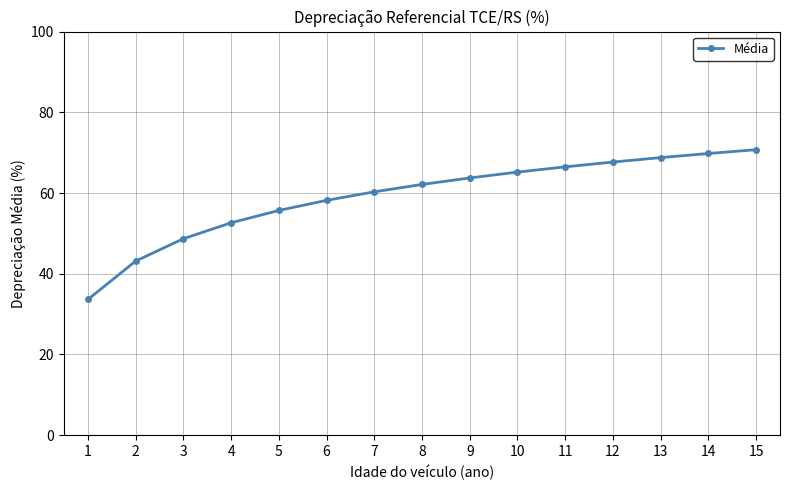

Reading left to right, extract all data points from this chart.

1=33.6	2=43.1	3=48.7	4=52.6	5=55.7	6=58.2	7=60.3	8=62.1	9=63.7	10=65.2	11=66.5	12=67.7	13=68.8	14=69.8	15=70.7